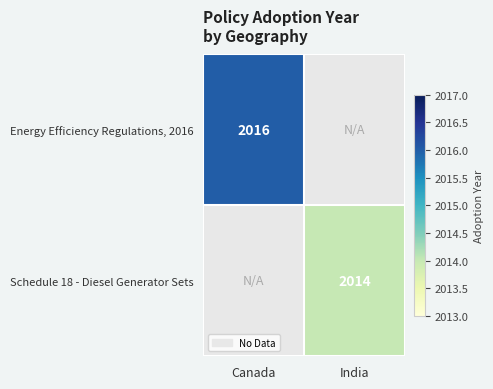

True or false: Schedule 18 - Diesel Generator Sets has a value of 2014 at India.

True